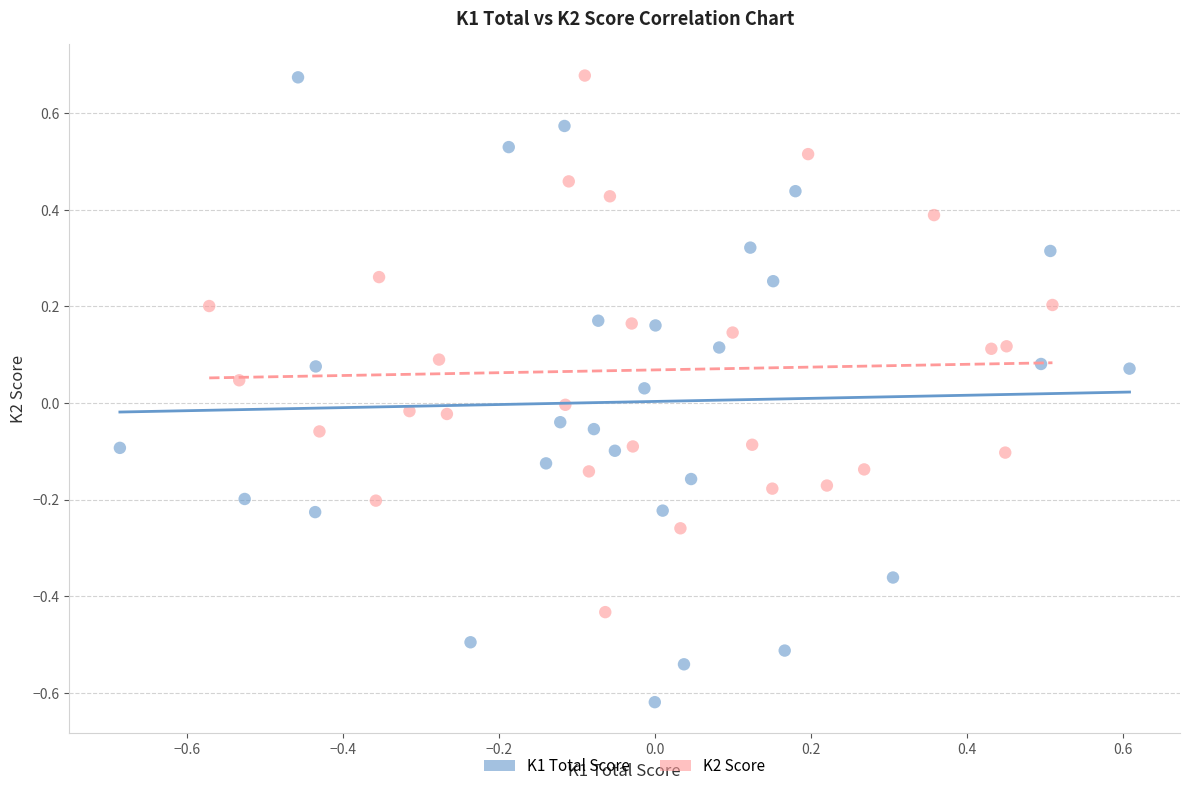

Which series reaches the minimum Y coordinate?

K1 Total Score